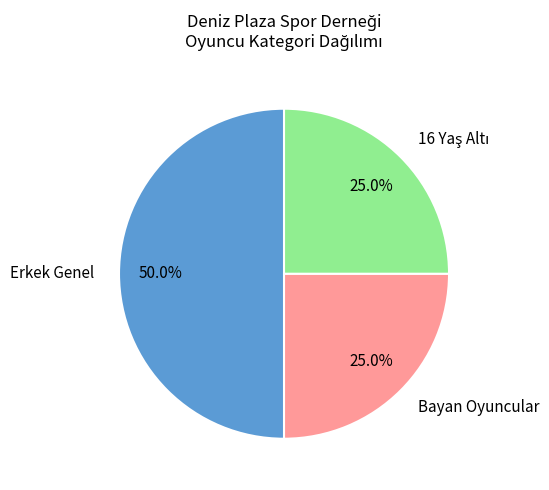

How many segments does this pie chart have?

3